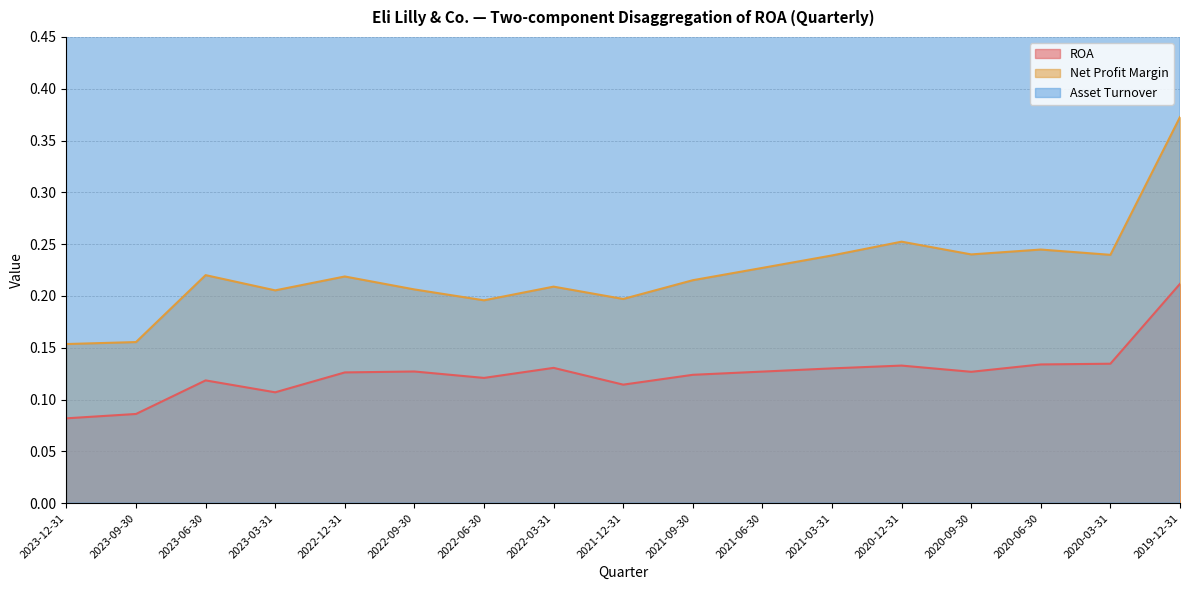

Count the Asset Turnover values in the range 0 to 1.

17